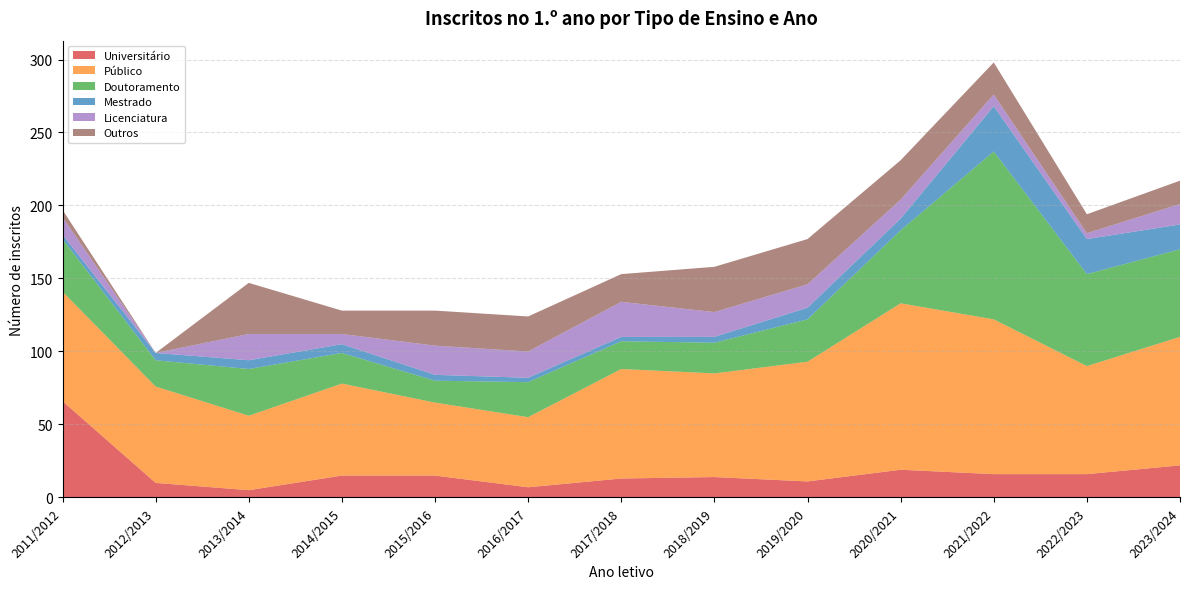

Reading left to right, transcribe all the data shown in this chart.

Universitário: 66	10	5	15	15	7	13	14	11	19	16	16	22
Público: 75	66	51	63	50	48	75	71	82	114	106	74	88
Doutoramento: 36	18	32	21	15	24	19	21	29	50	115	63	60
Mestrado: 3	5	6	6	4	3	3	4	8	8	31	24	17
Licenciatura: 12	0	18	7	20	18	24	17	16	13	8	4	14
Outros: 5	0	35	16	24	24	19	31	31	27	22	13	16